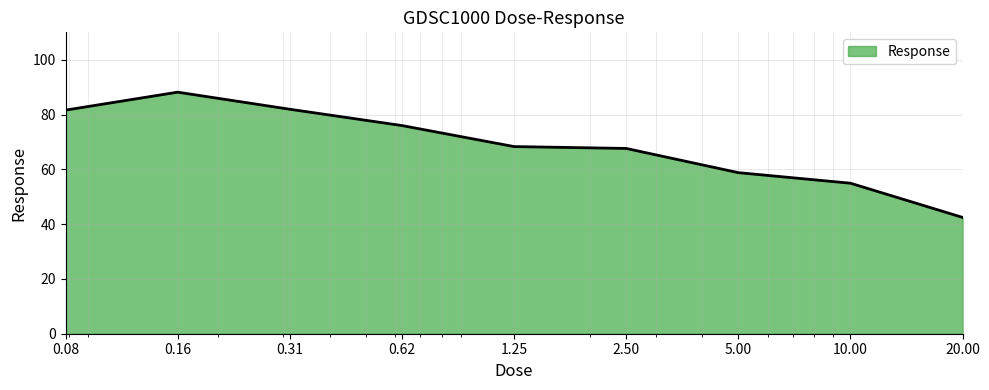

What is the minimum value shown in the chart?

42.5